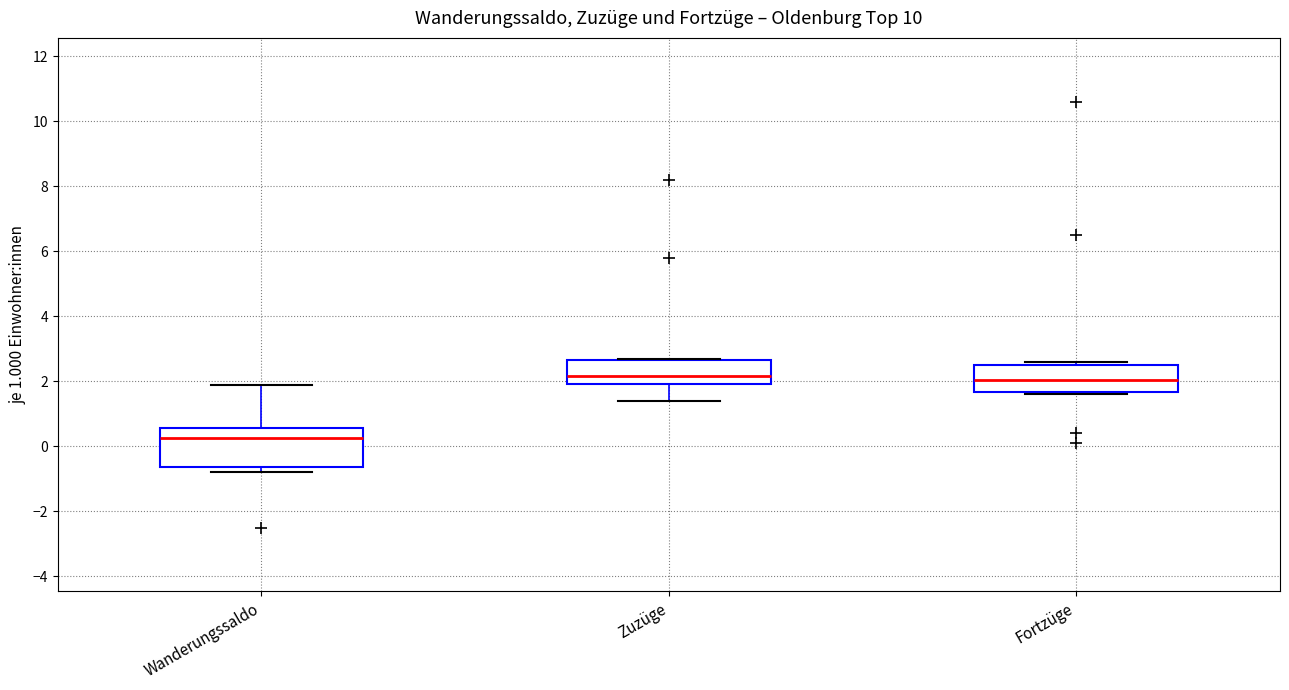

Where does the lower whisker of the box for Zuzüge end on the y-axis? The values are not printed on the chart, so give them approximately, as read against the axis.

1.4